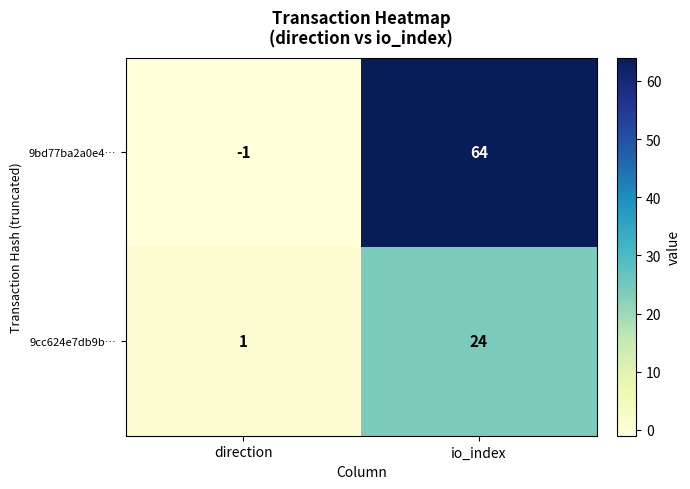

Which label corresponds to the largest value in the chart?

io_index